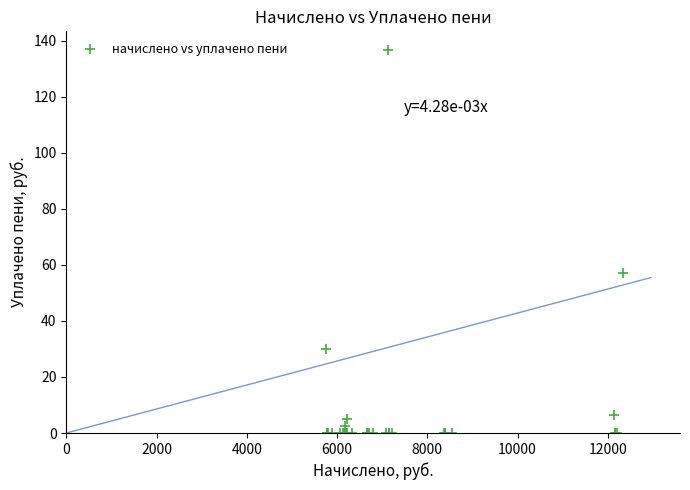

What Y value in the scatter plot is closest to 68?

57.0